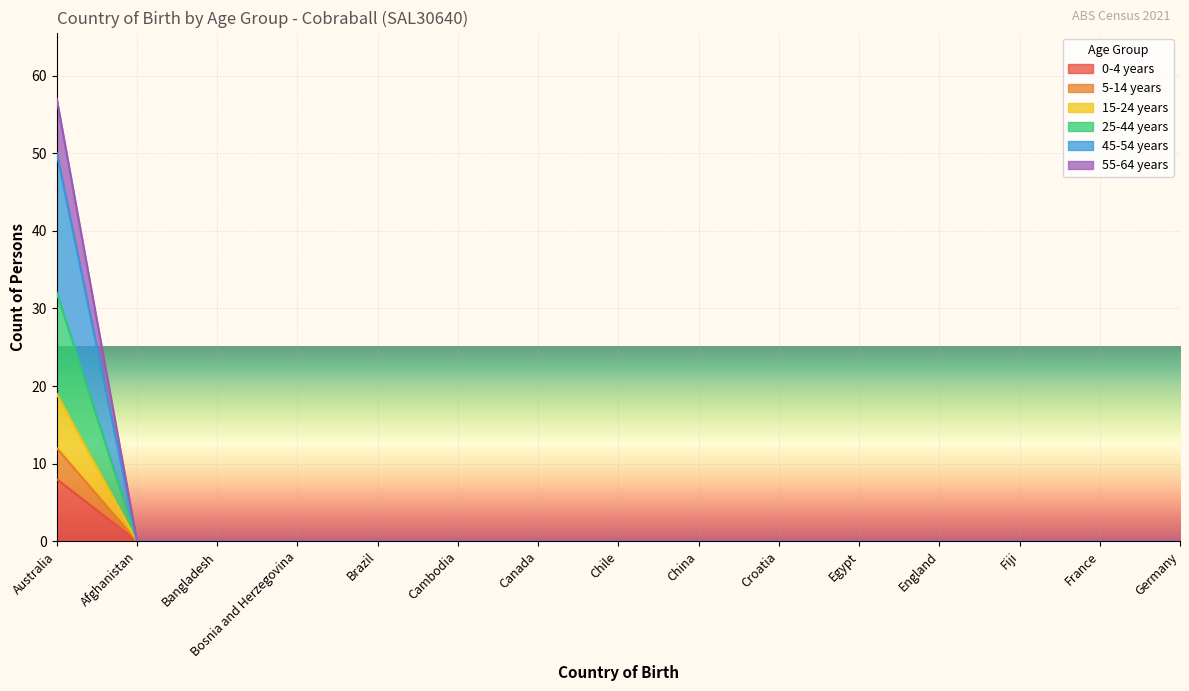

What are all the series names shown in the legend?

0-4 years, 5-14 years, 15-24 years, 25-44 years, 45-54 years, 55-64 years